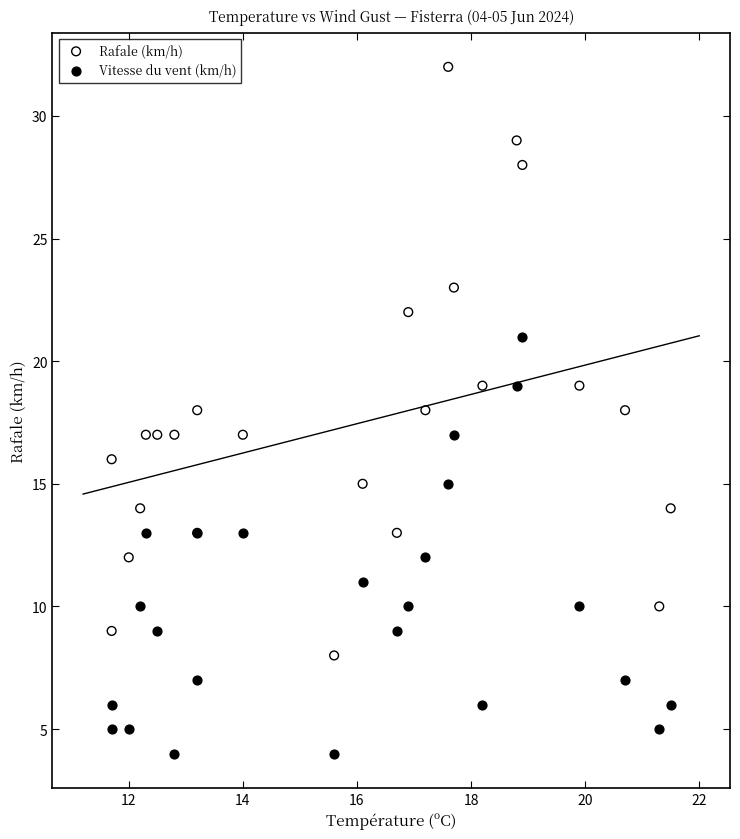

What are all the series names shown in the legend?

Rafale (km/h), Vitesse du vent (km/h)